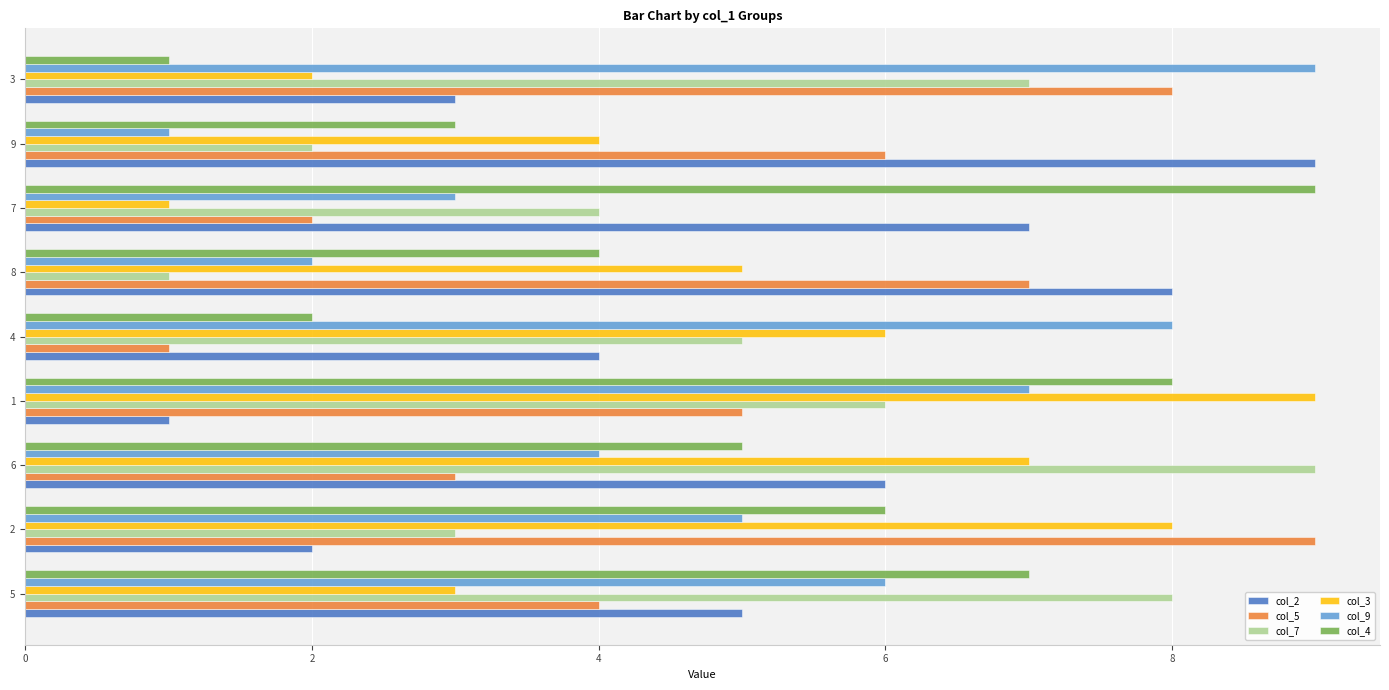

Is the value of col_4 at 4 greater than the value of col_2 at 5?

No